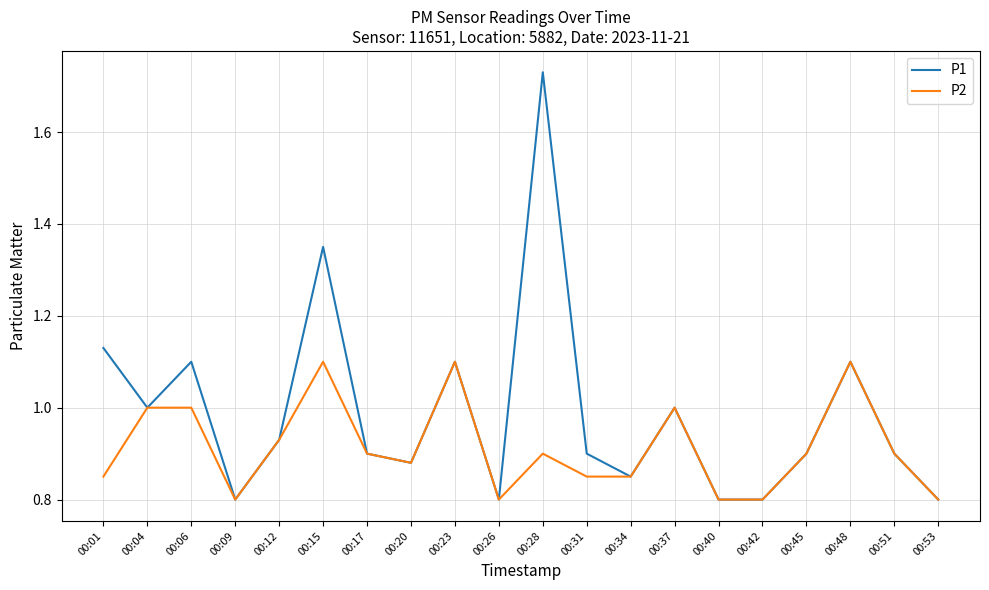

Which label corresponds to the largest value in the chart?

00:28